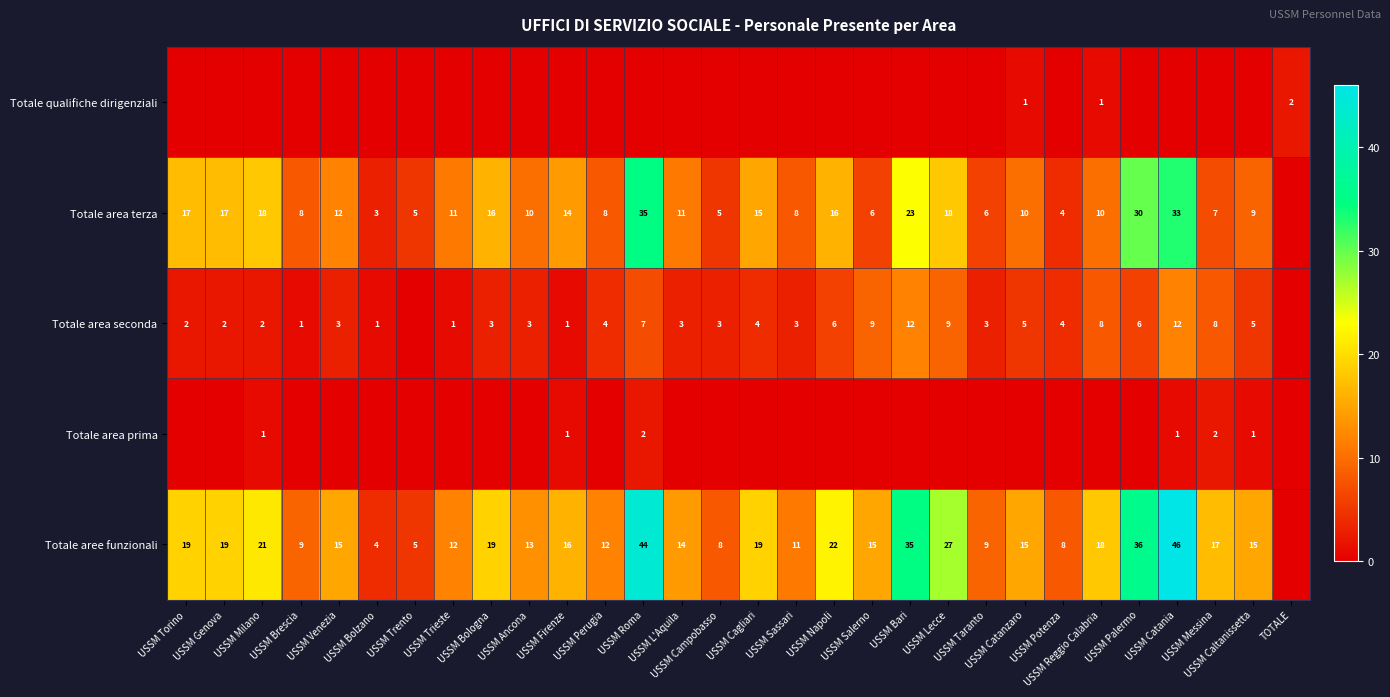

Which label corresponds to the largest value in the chart?

USSM Catania